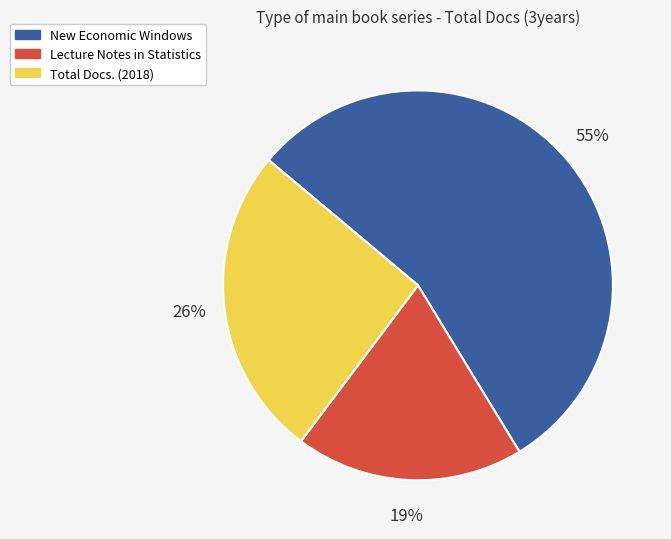

Count the number of slices in the pie.

3